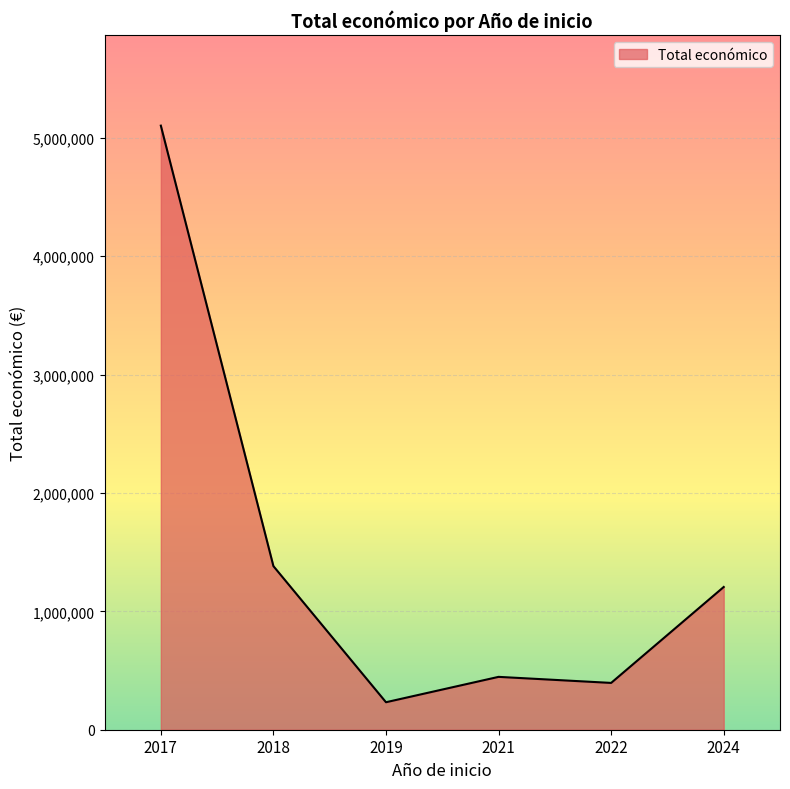

What is the ratio of the value at 2021 to the value at 2024?

0.4